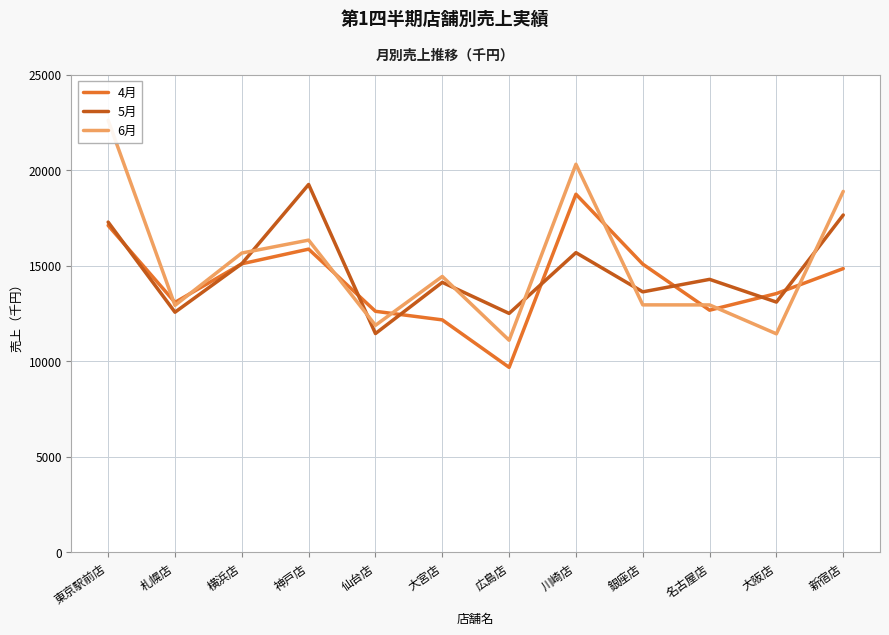

Rank the series at 大宮店 from highest to lowest value.

6月, 5月, 4月